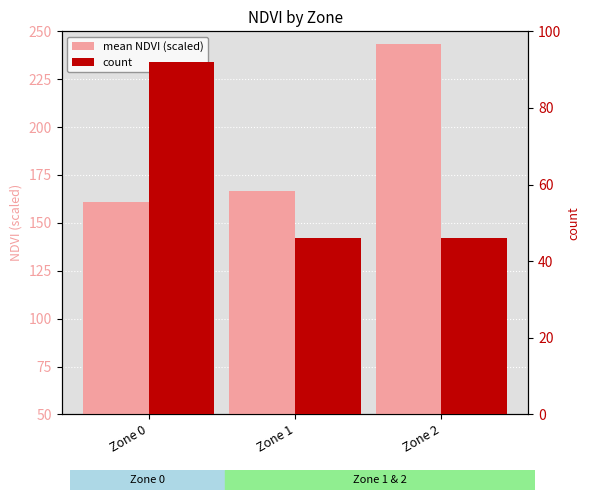

How many data points does each series have?

3